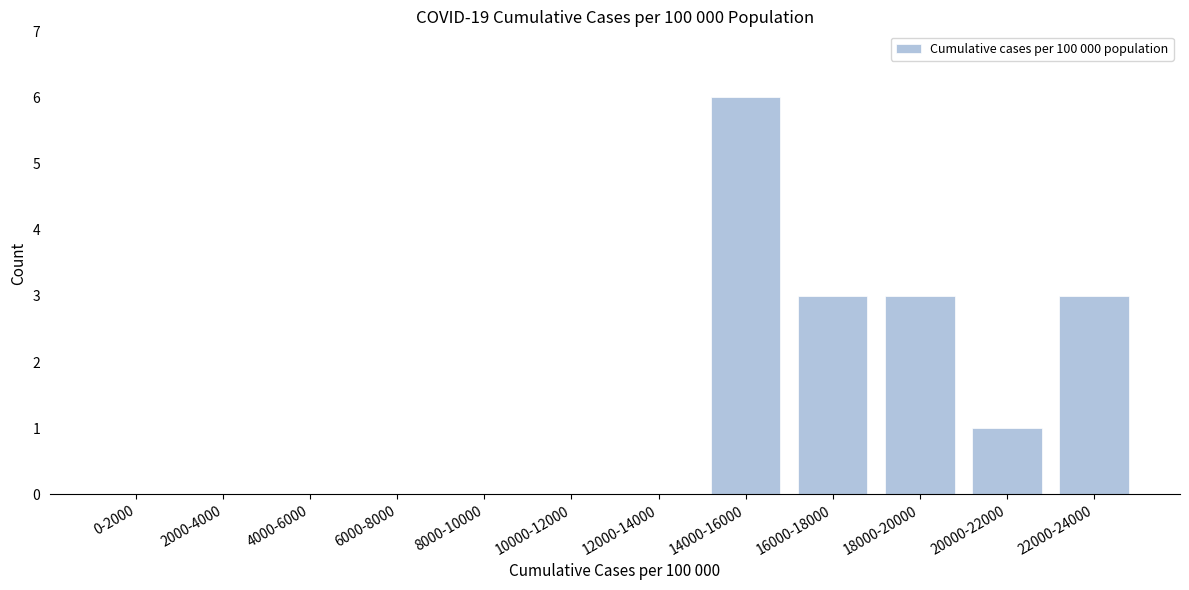

Reading left to right, transcribe all the data shown in this chart.

0-2000=0	2000-4000=0	4000-6000=0	6000-8000=0	8000-10000=0	10000-12000=0	12000-14000=0	14000-16000=6	16000-18000=3	18000-20000=3	20000-22000=1	22000-24000=3